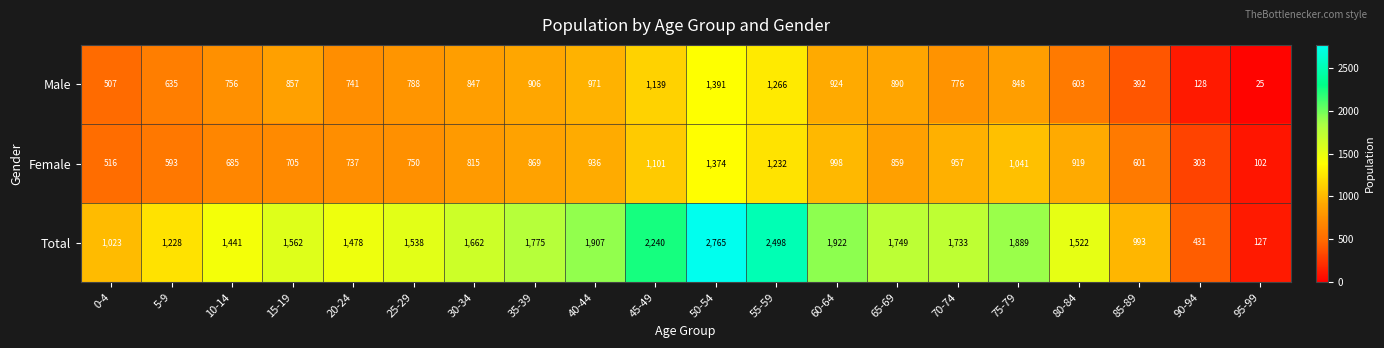

Which series changed the most between 10-14 and 90-94?

Total